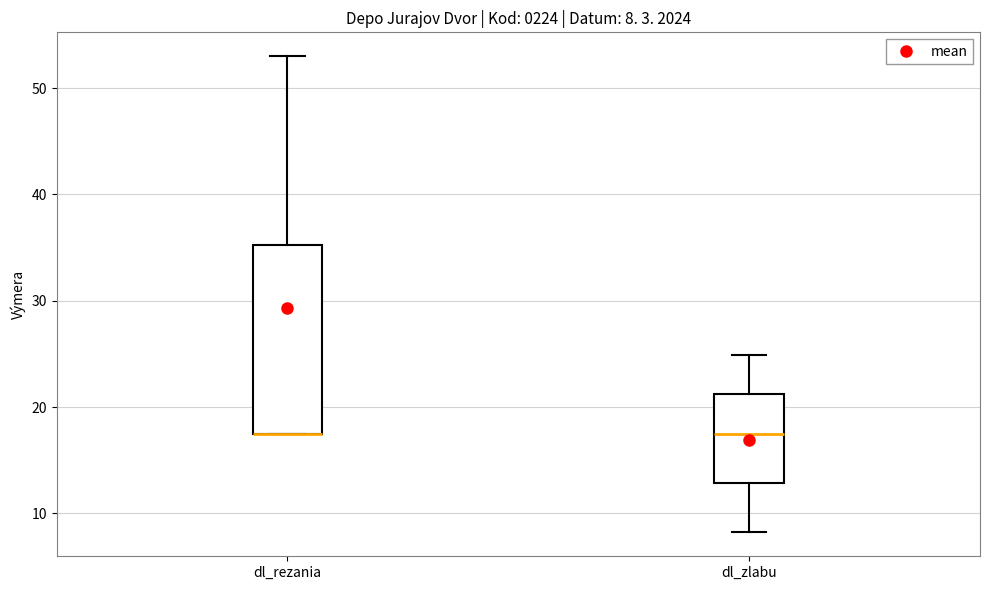

Which box is the tallest, from its lower edge to its upper edge?

dl_rezania